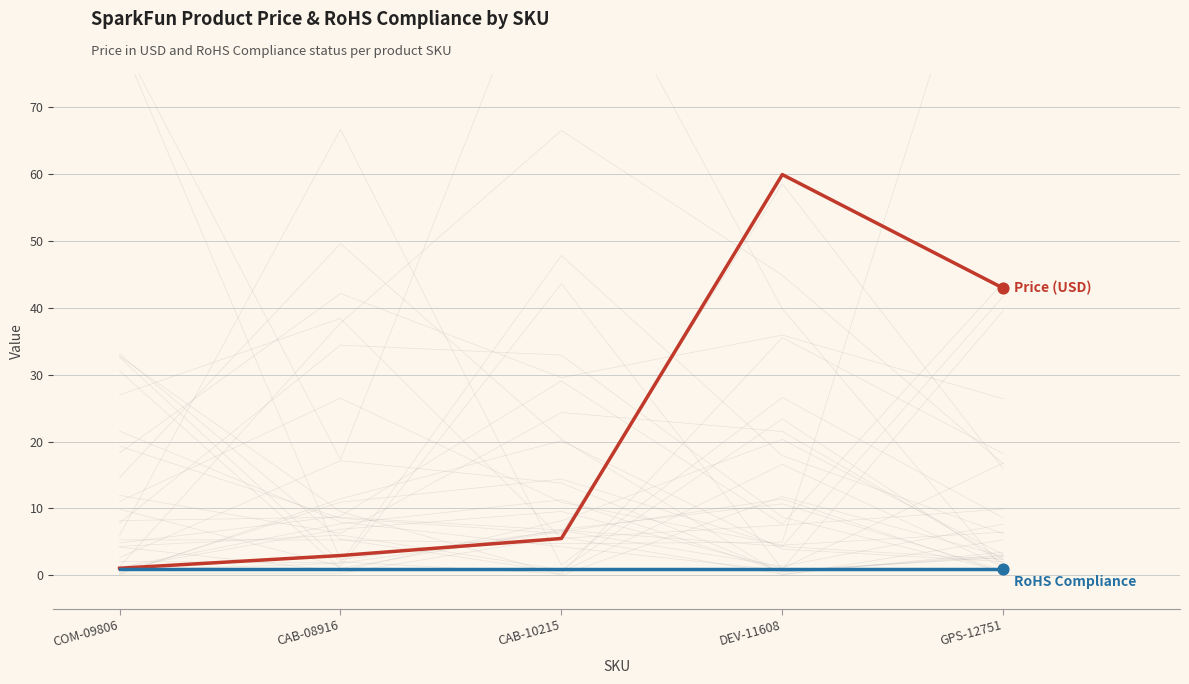

Which series reaches the maximum Y coordinate?

Price (USD)